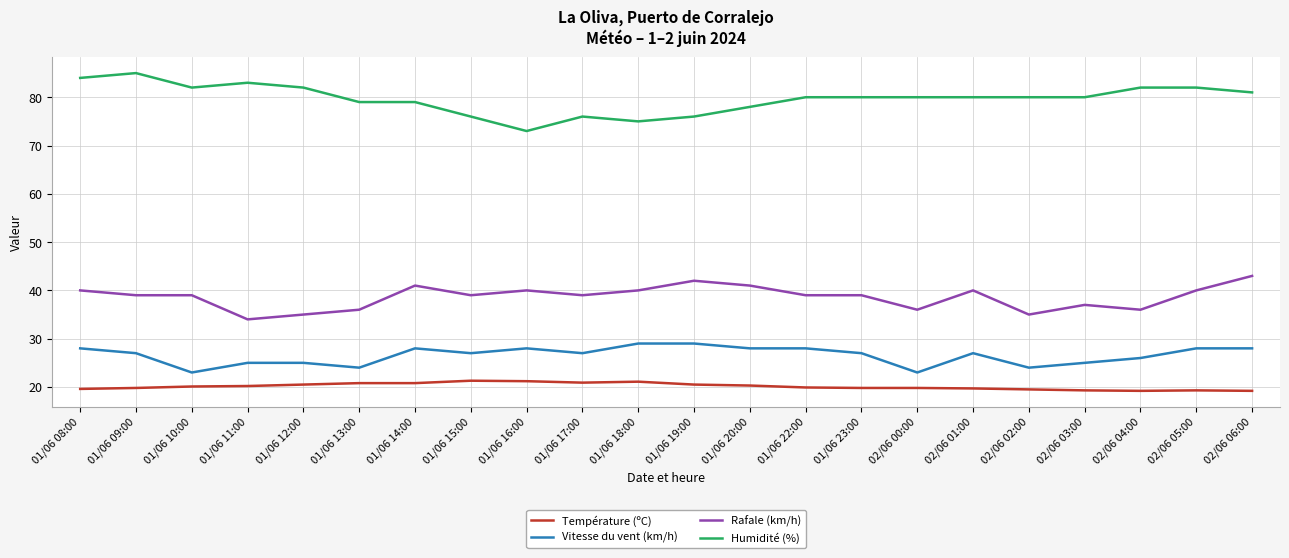

True or false: Température (ºC) and Vitesse du vent (km/h) intersect in this chart.

False